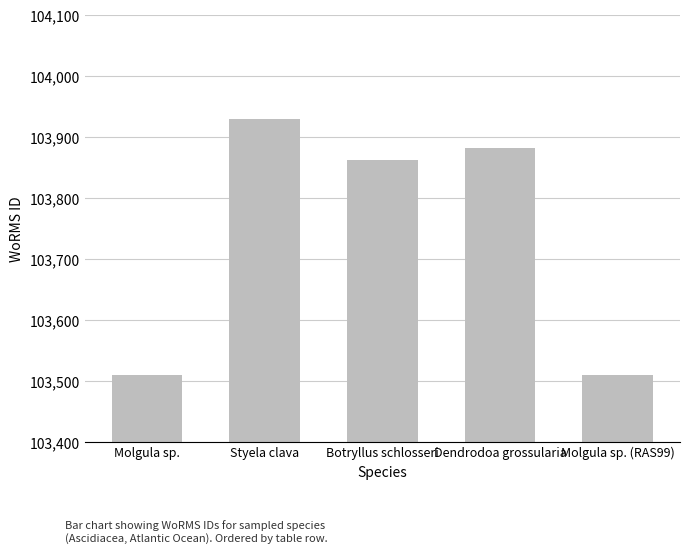

What is the smallest value displayed?

103509